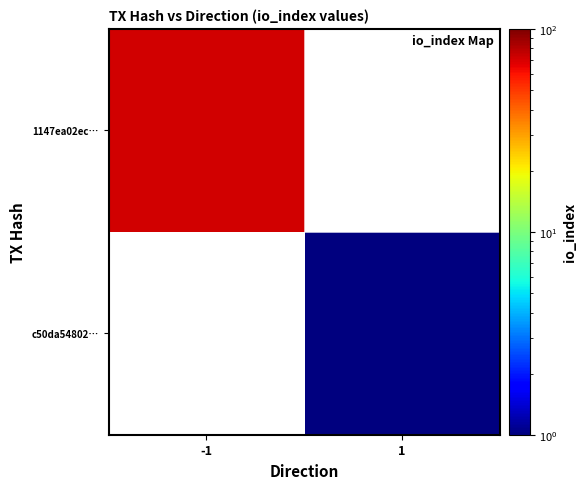

Is the value of c50da54802… at -1 greater than the value of 1147ea02ec… at 1?

No